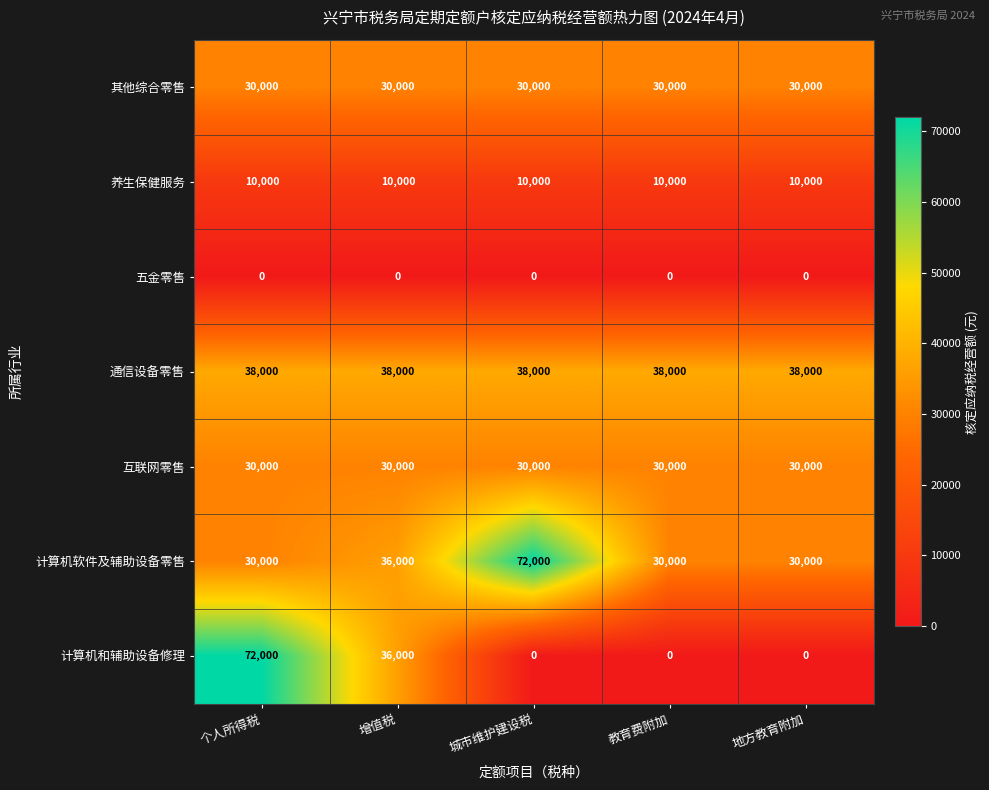

Which series has the widest spread of values?

计算机和辅助设备修理